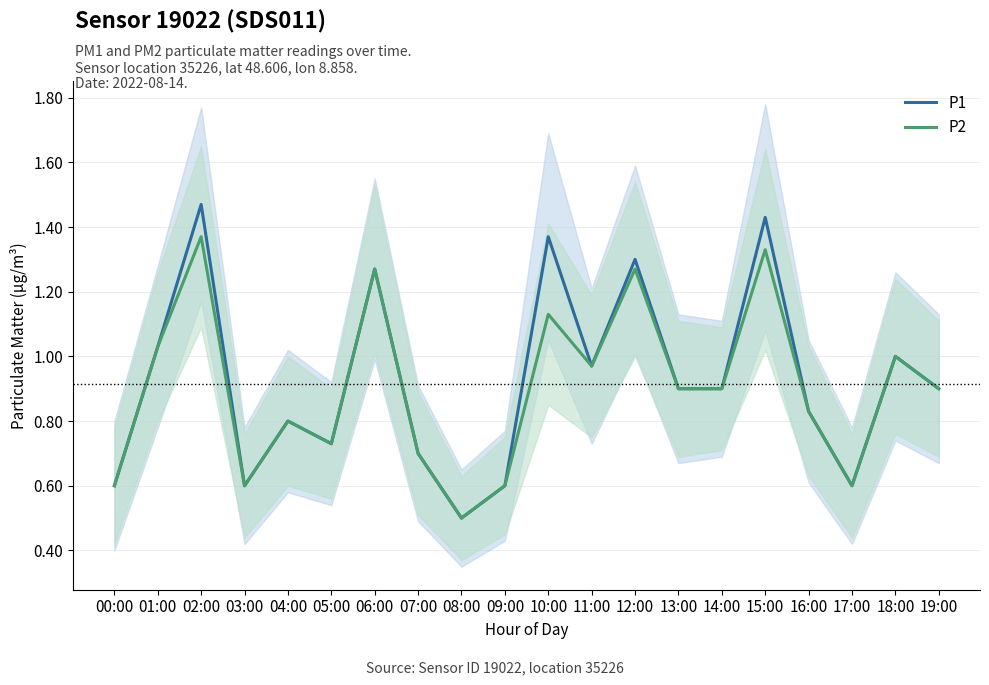

What is the difference between the second highest and minimum values in the P1 series?

0.9